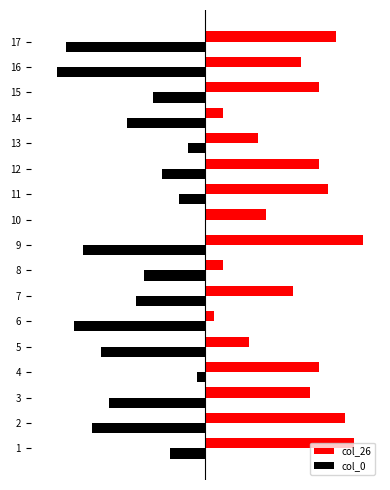

What are all the series names shown in the legend?

col_26, col_0